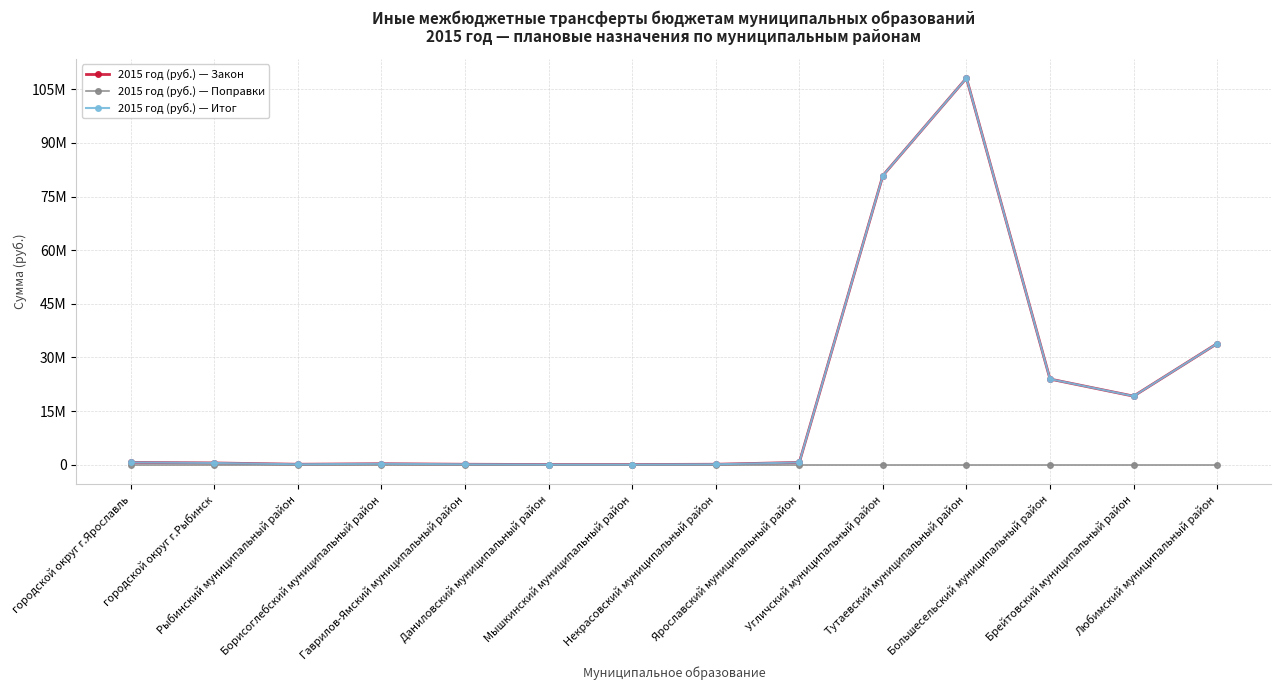

What is the approximate value of 2015 год (руб.) — Итог at Гаврилов-Ямский муниципальный район, to the nearest 100?

145400